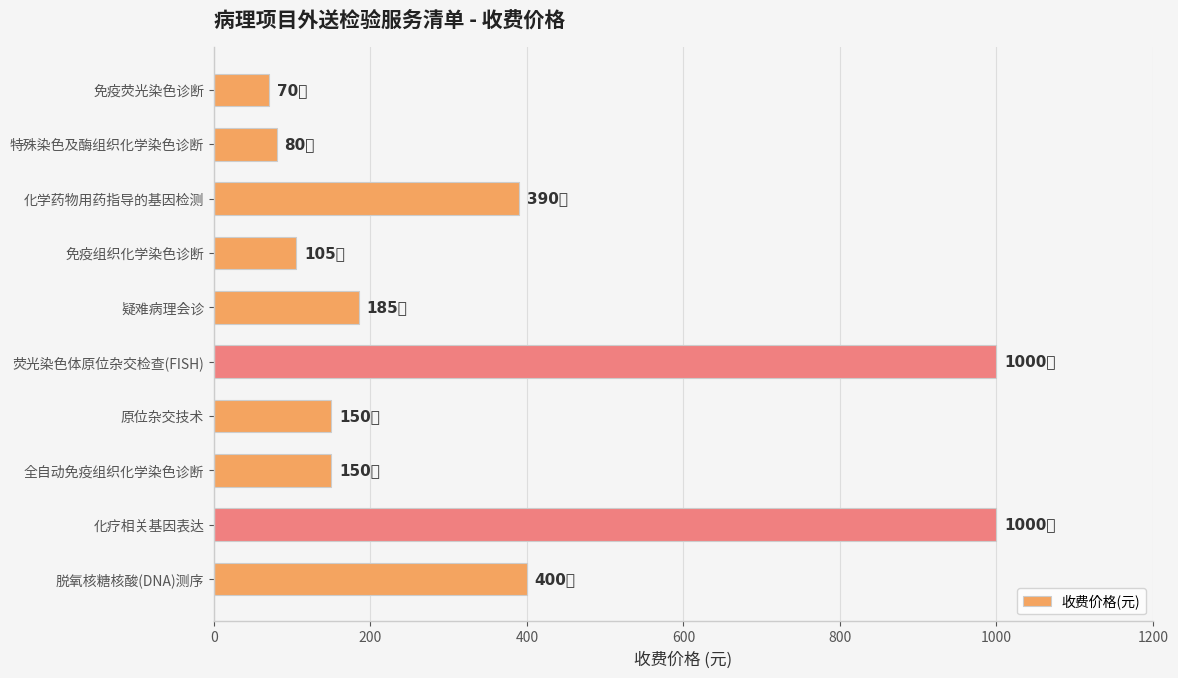

What is the change in value from 化疗相关基因表达 to 原位杂交技术?

-850